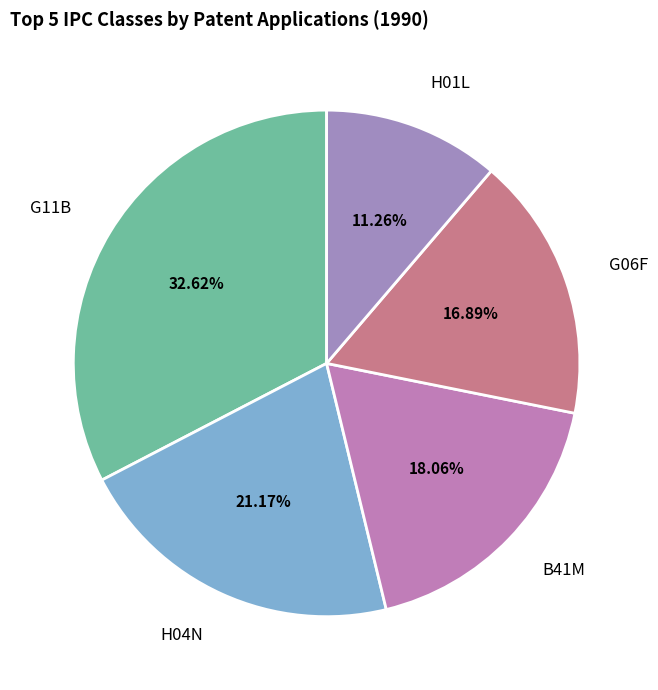

Which category has the smallest portion of the pie?

H01L